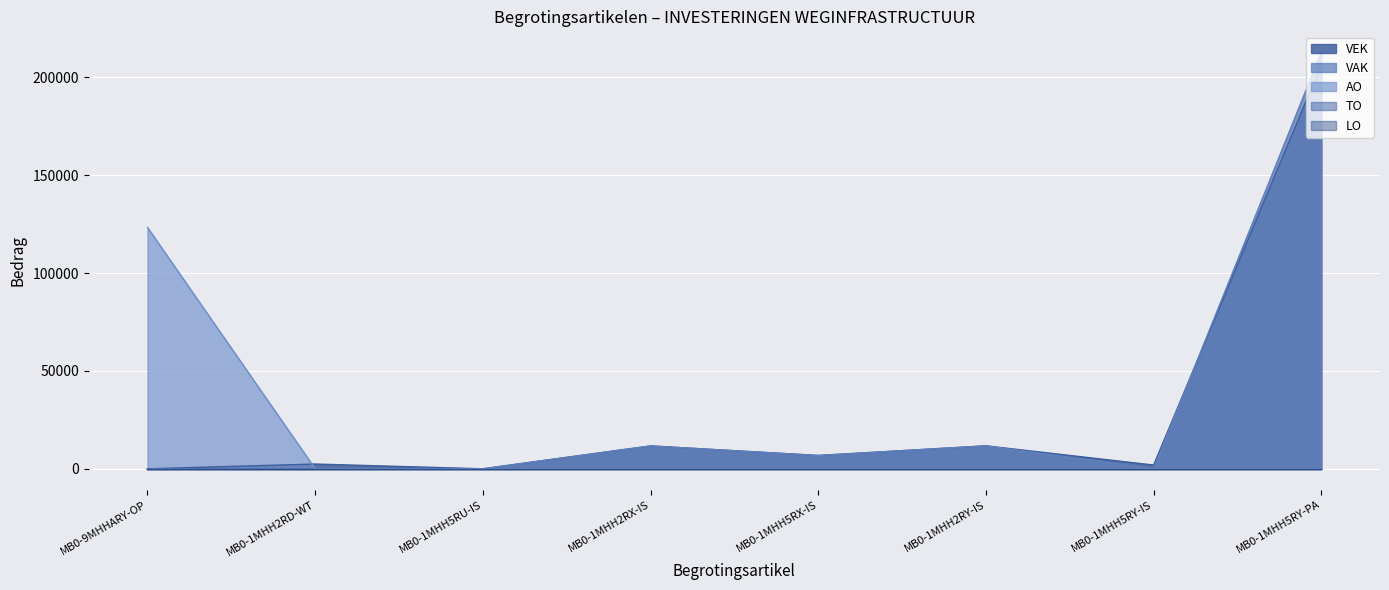

At how many categories does at least one series exceed 52791?

2